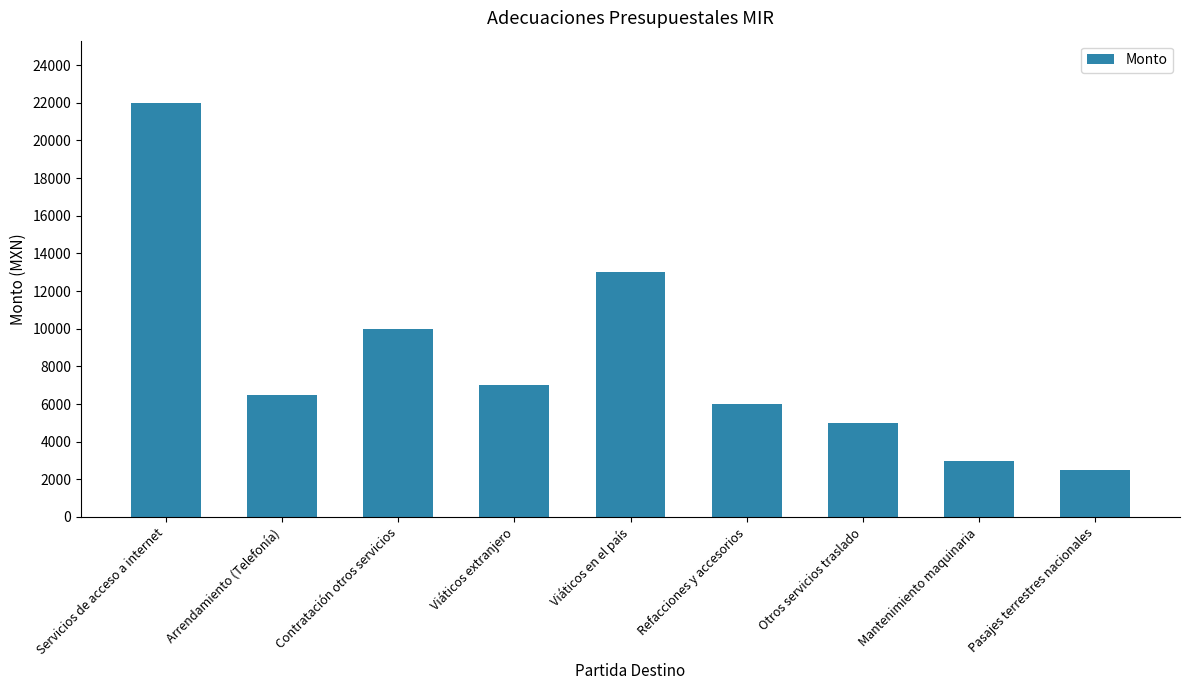

Which has a higher value, Mantenimiento maquinaria or Arrendamiento (Telefonía)?

Arrendamiento (Telefonía)